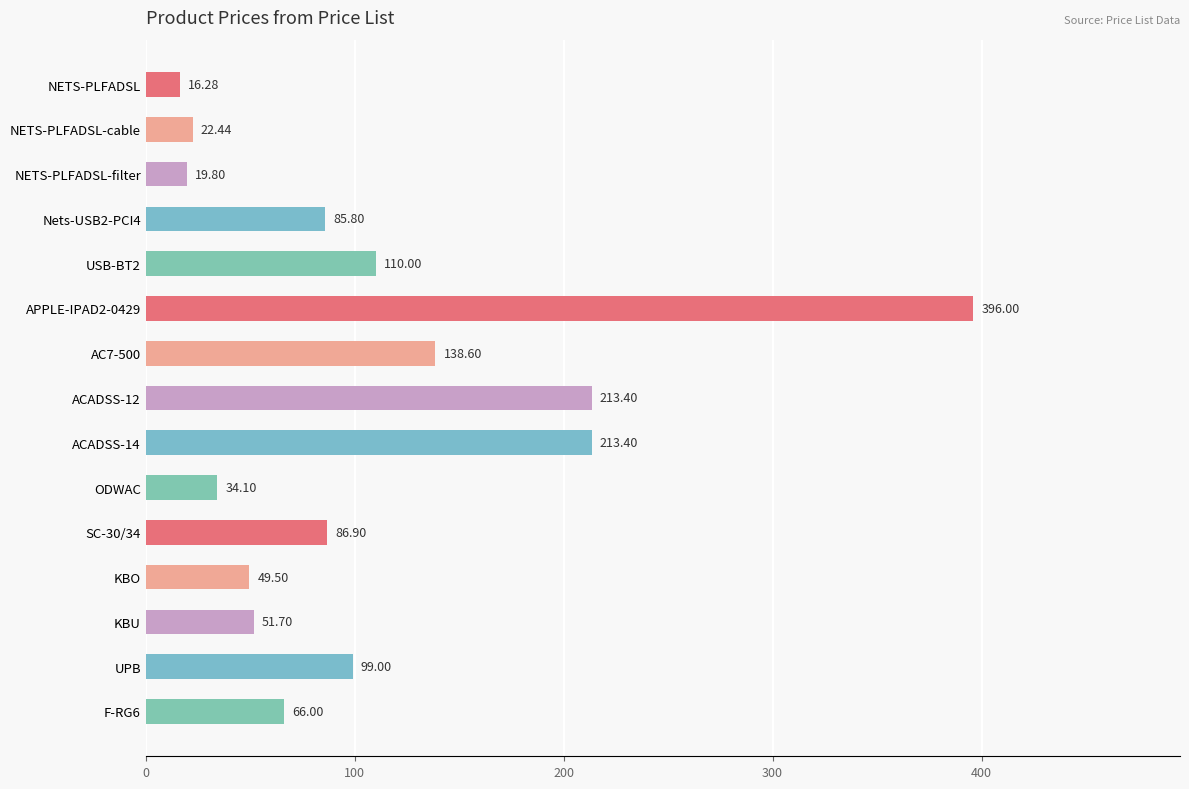

Approximately how many times larger is the value at ACADSS-12 compared to NETS-PLFADSL?

13.1